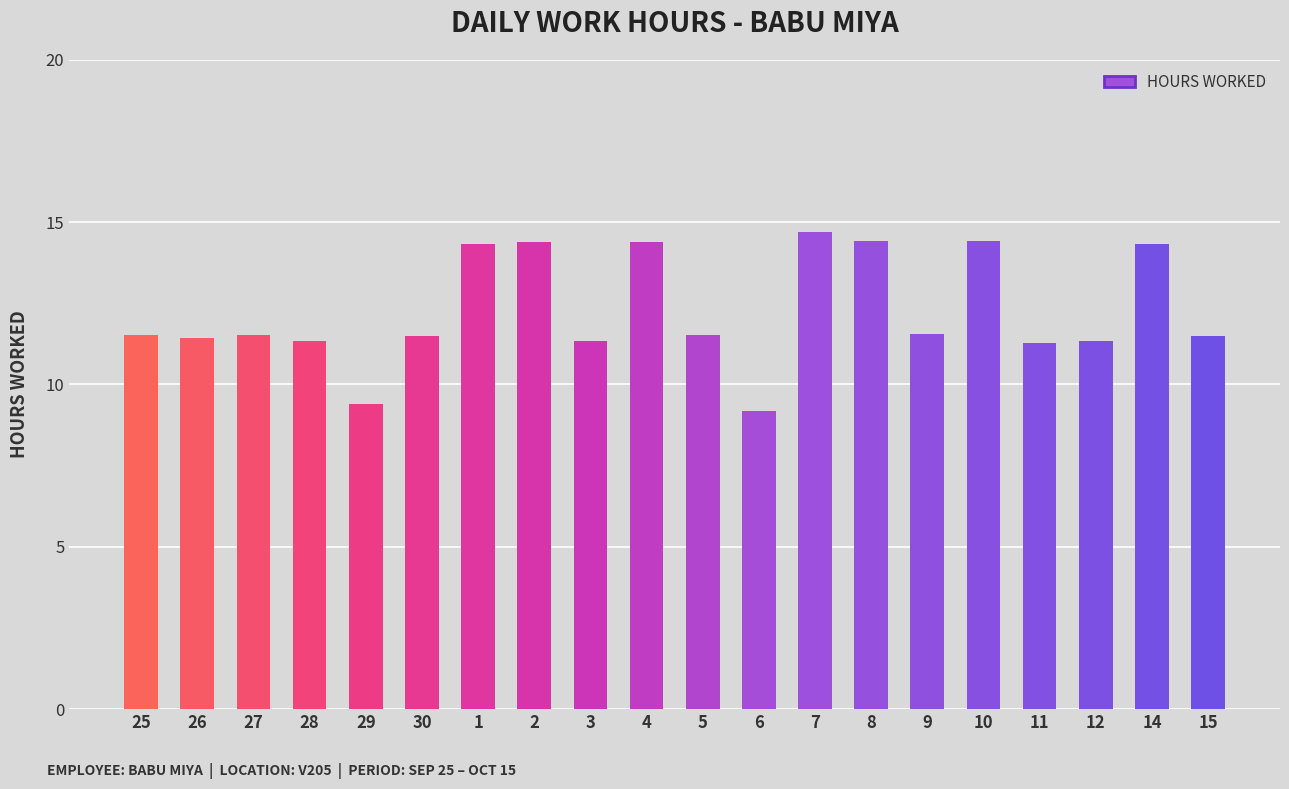

What is the sum of the values at 3 and 25?

22.8